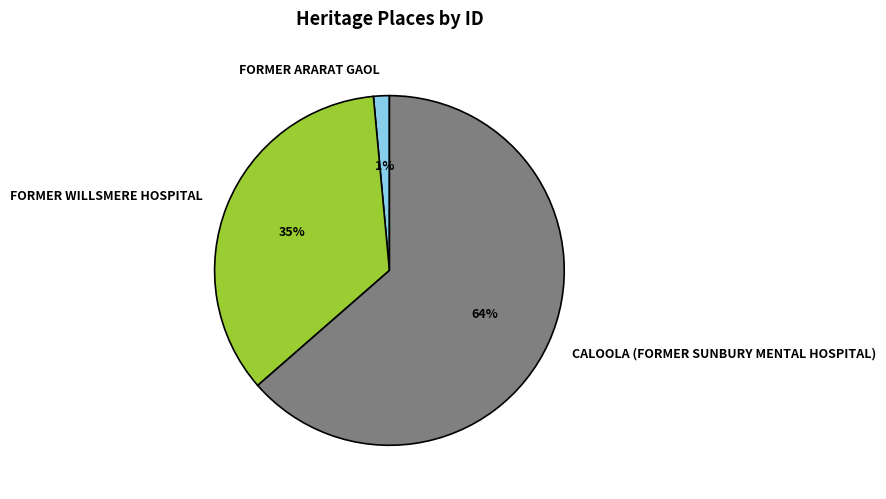

Which category has the biggest portion of the pie?

CALOOLA (FORMER SUNBURY MENTAL HOSPITAL)